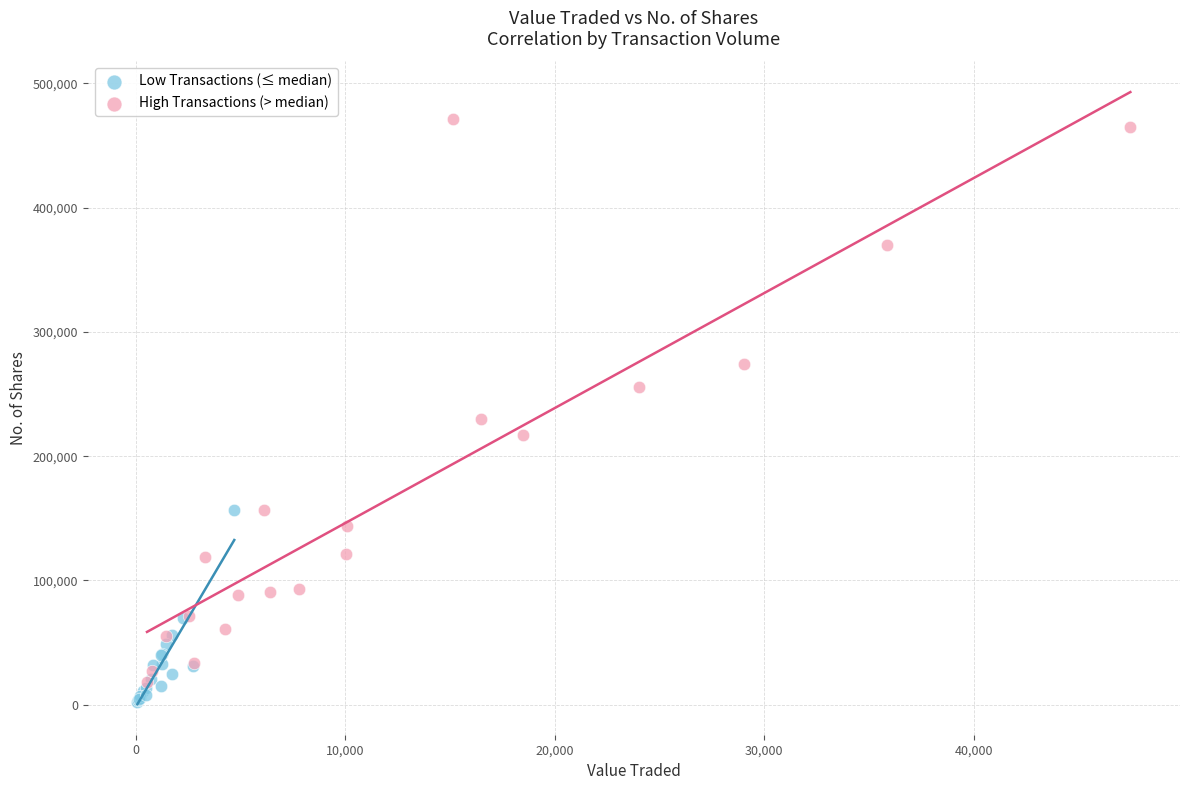

Which series has the largest Y range (max minus min)?

High Transactions (> median)